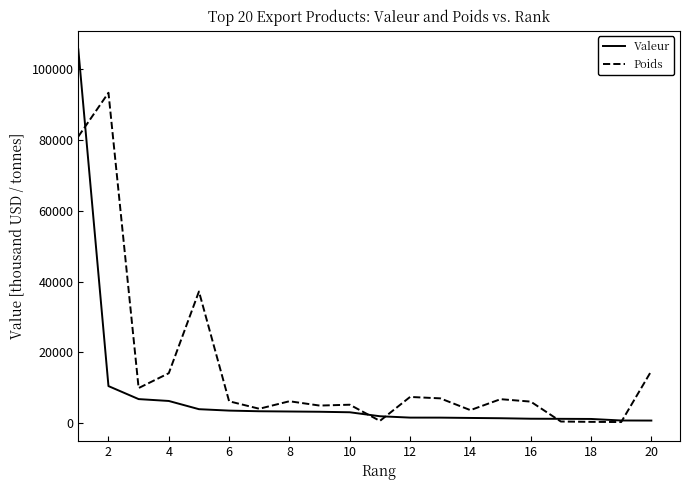

Rank the series by their average value, from lowest to highest.

Valeur, Poids